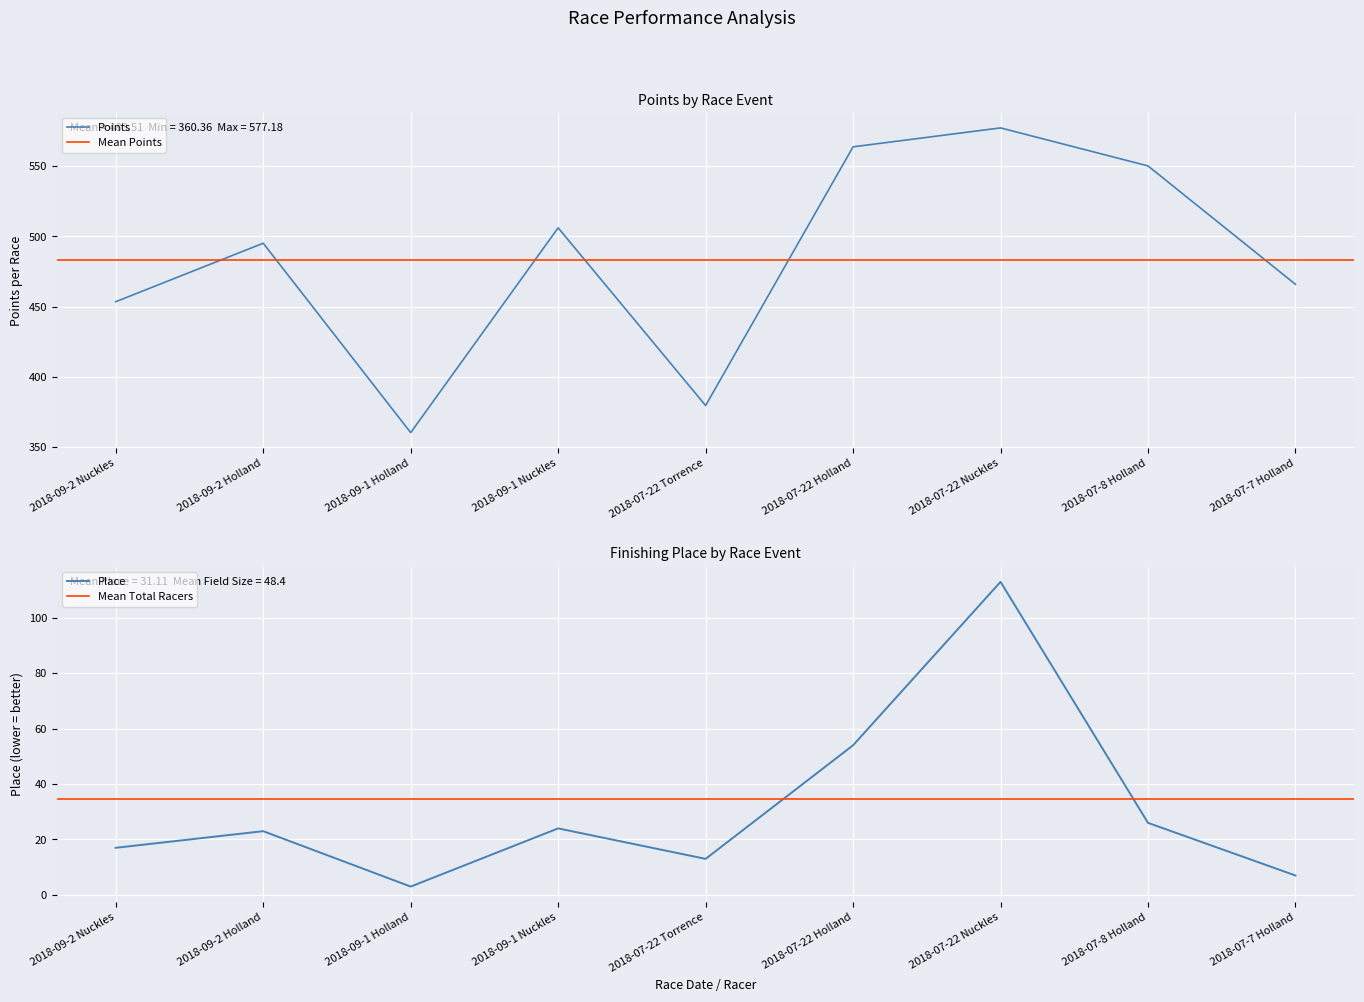

What is the maximum value shown in the chart?

577.2